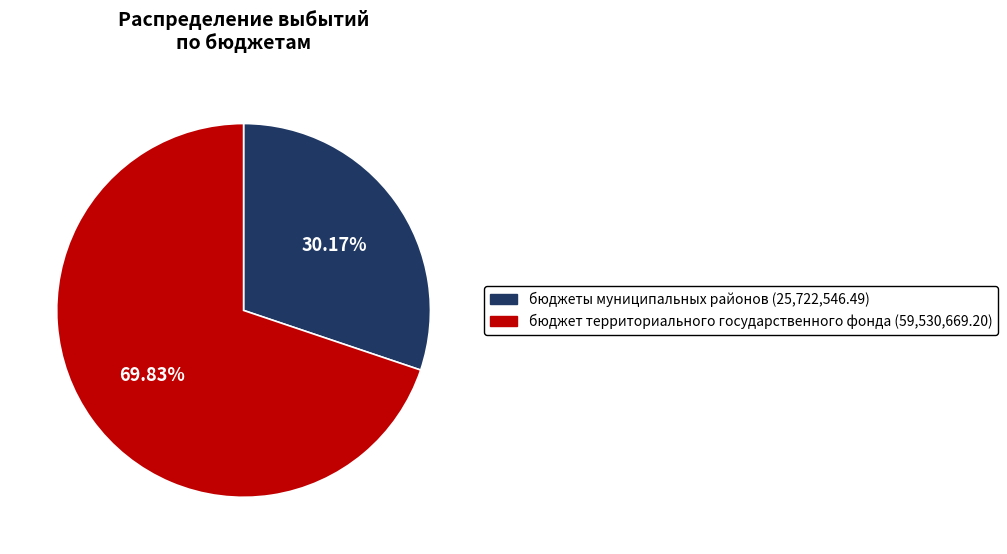

Is the sum of бюджеты муниципальных районов and бюджет территориального государственного фонда greater than half?

Yes